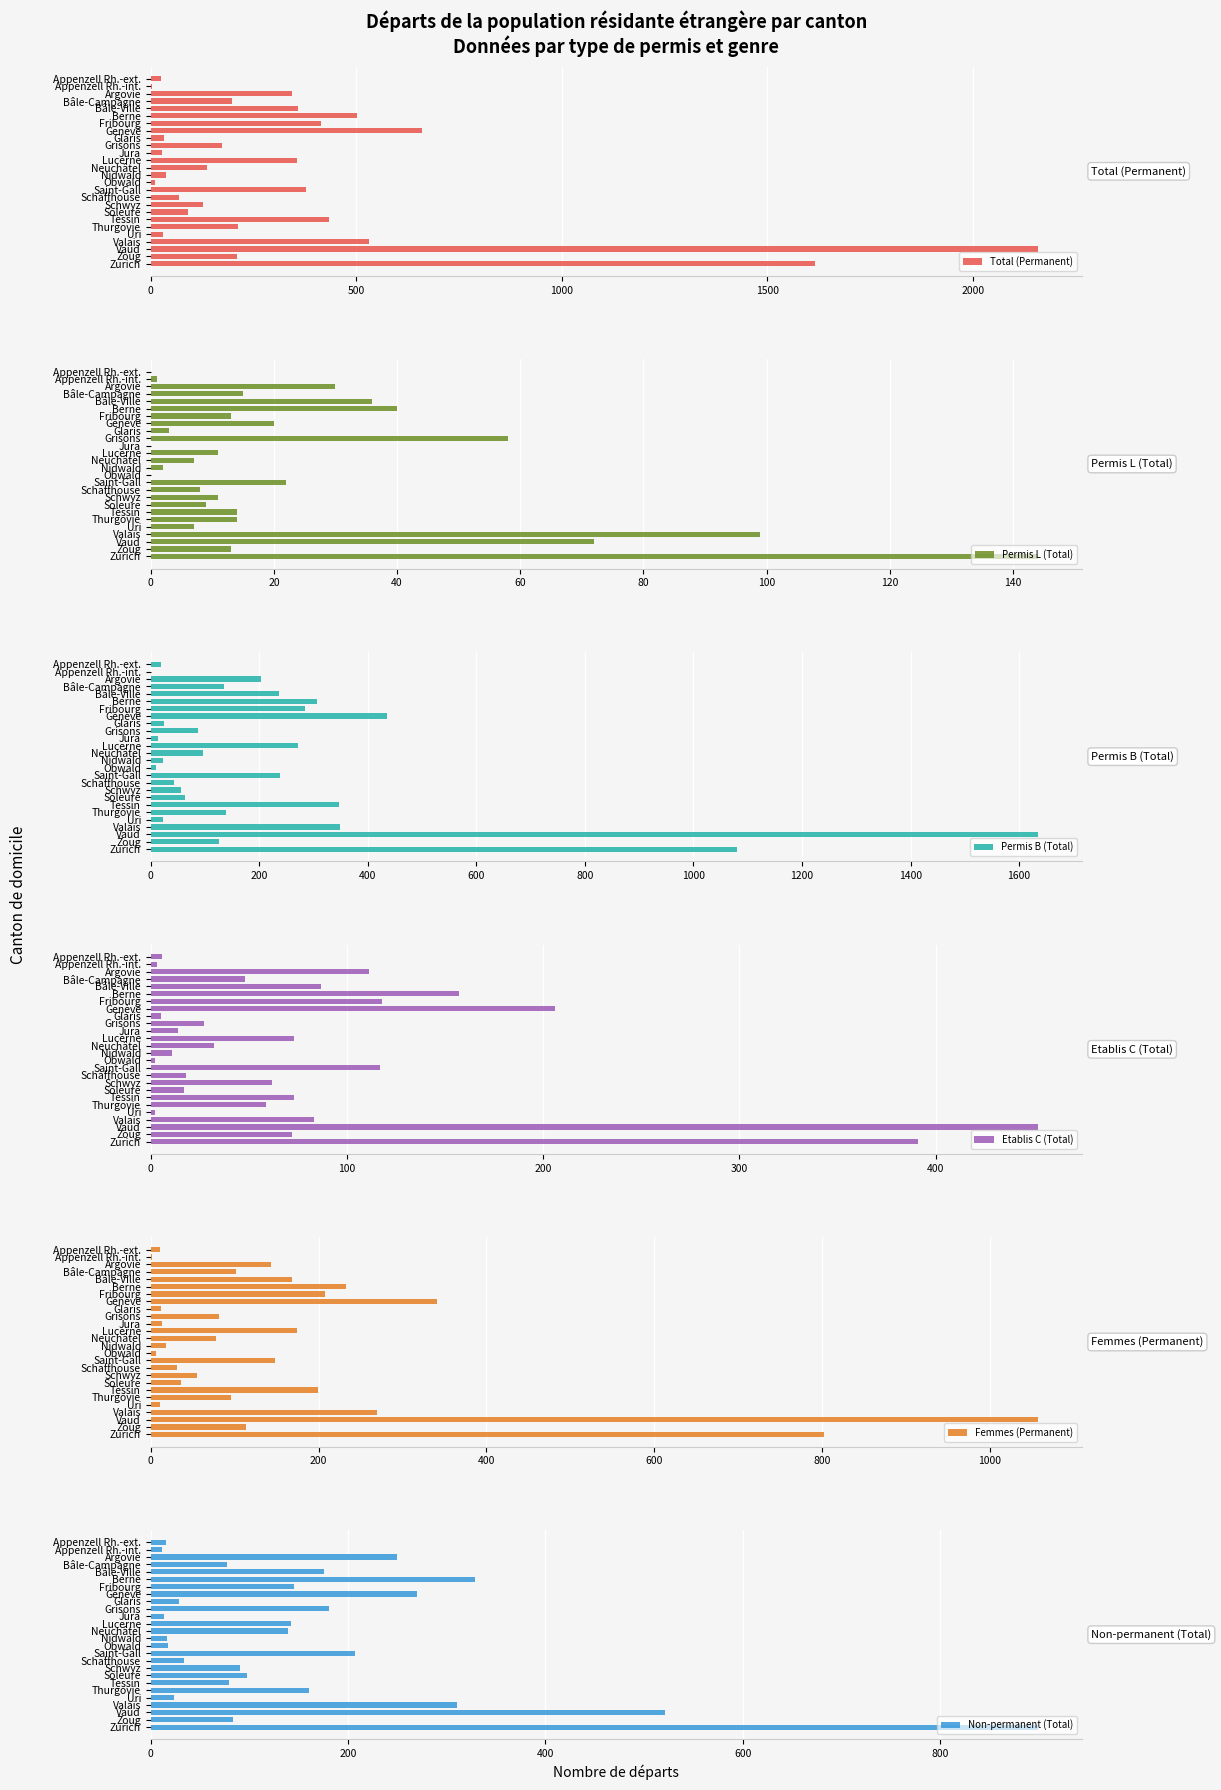

How many categories are shown in the chart?

26